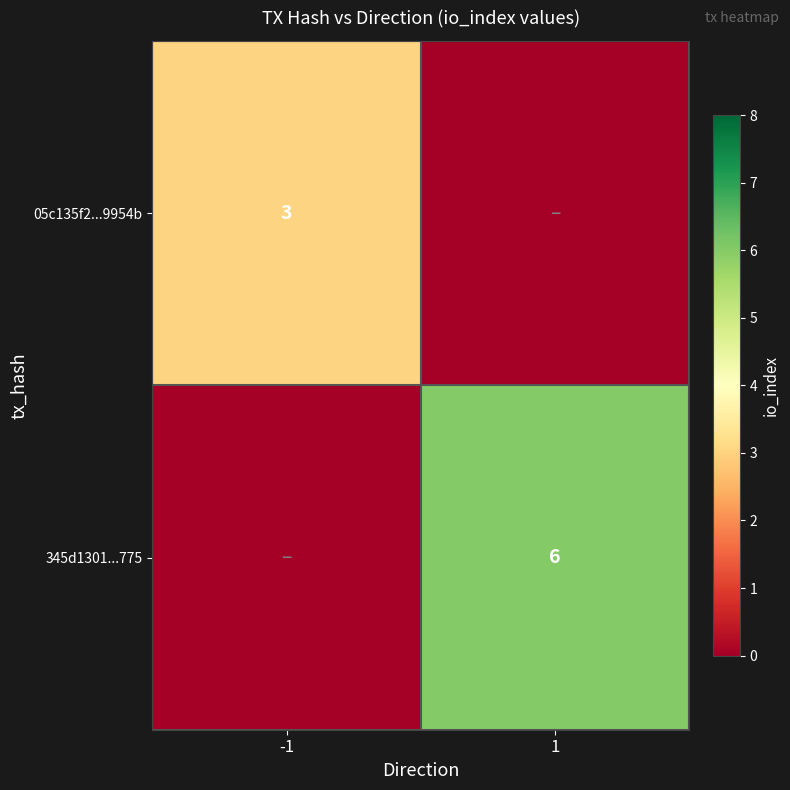

Which category has the highest value across all series?

1